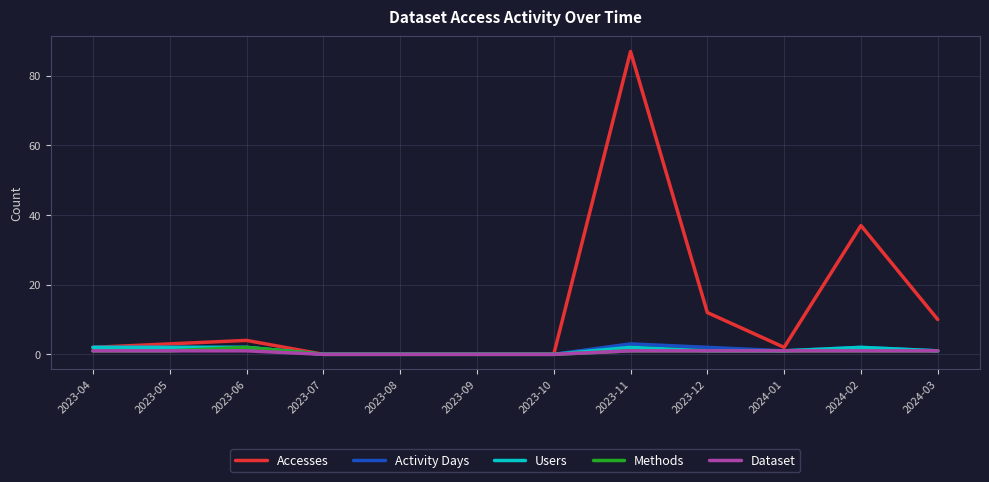

Which series changed the most between 2023-04 and 2024-02?

Accesses